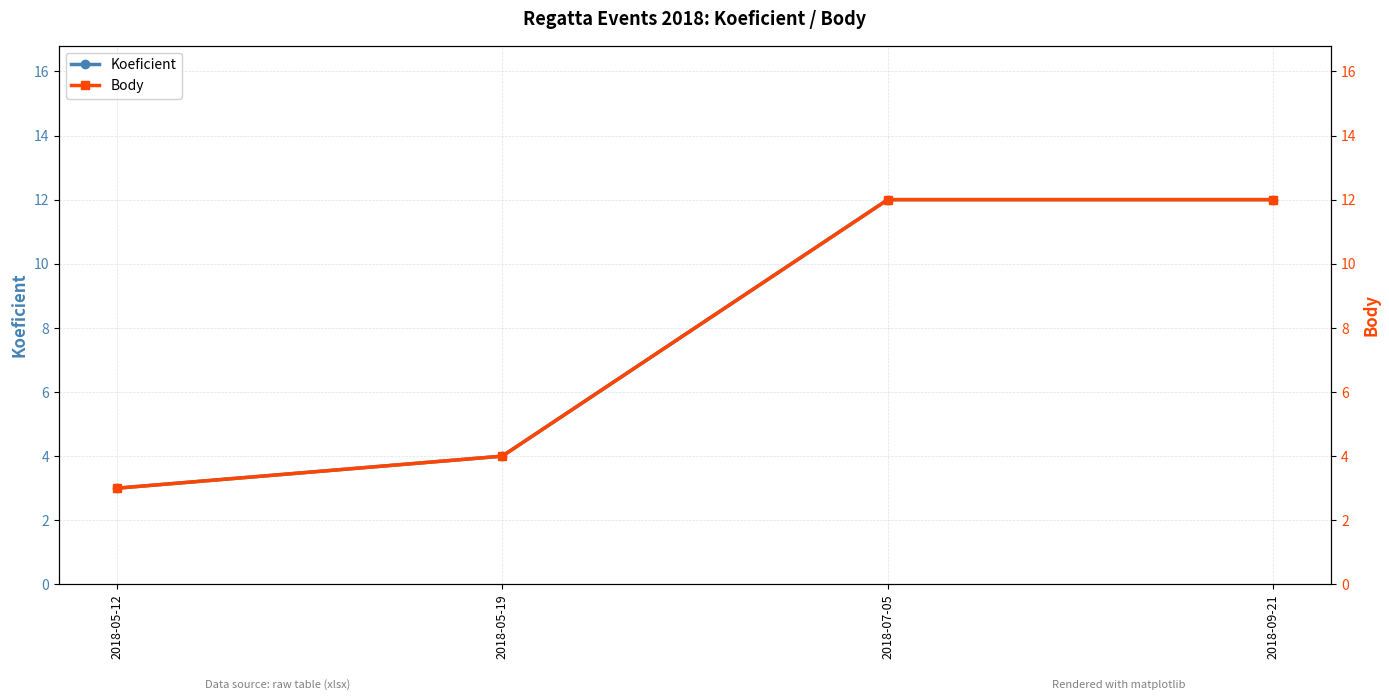

What is the label of the 2nd point from the left?

2018-05-19